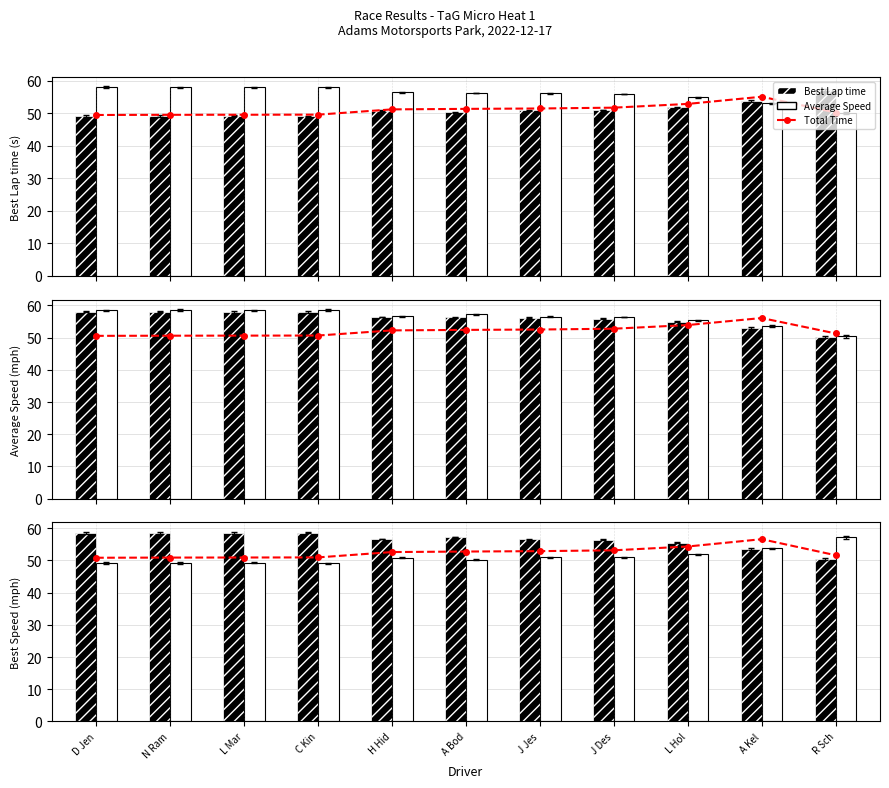

Which category has the highest value in the Average Speed series?

D Jen